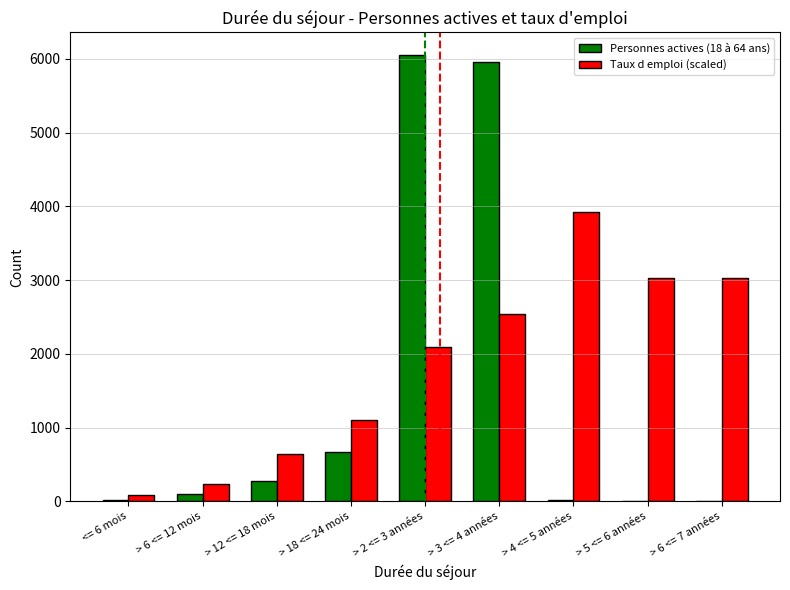

Which category has the highest value in the Personnes actives (18 à 64 ans) series?

> 2 <= 3 années